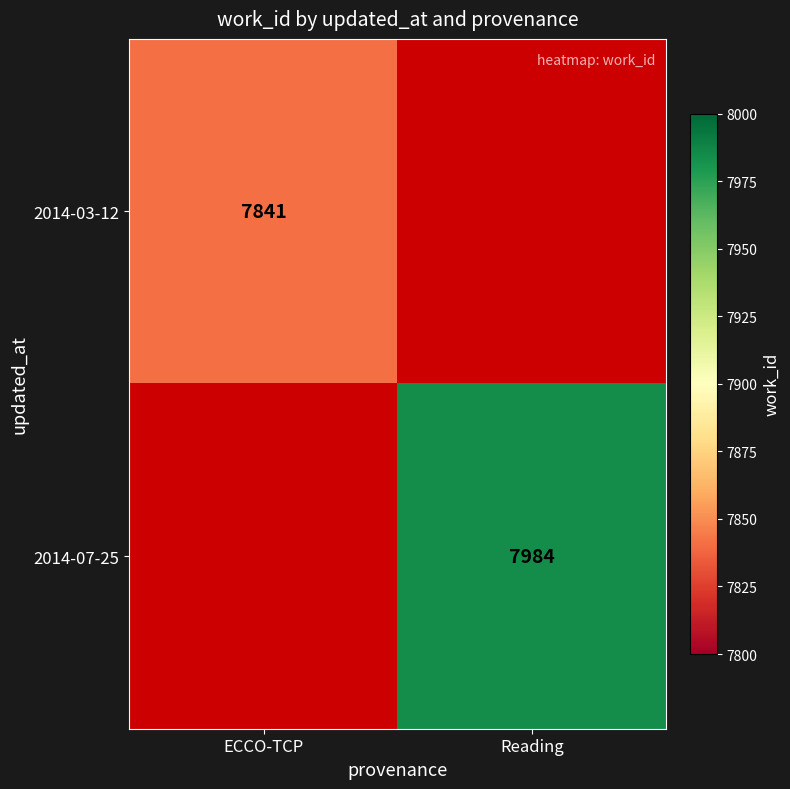

Is it true that 2014-07-25 equals 7984 at Reading?

True